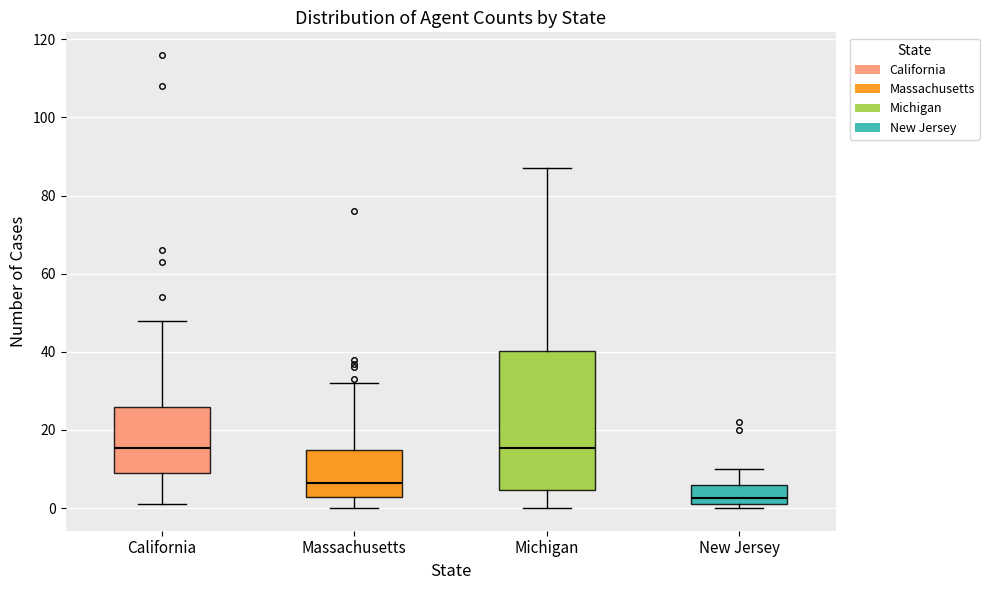

Reading left to right, read every box against the y-axis: the position of its median line, the range the box covers, and the ends of its whiskers. The values are not printed on the chart, so give them approximately, as read against the axis.

California: median 16, box 10 to 26, whiskers 2 to 48
Massachusetts: median 6, box 2 to 14, whiskers 0 to 32
Michigan: median 16, box 4 to 40, whiskers 0 to 88
New Jersey: median 2 (just above the box's lower edge), box 2 to 6, whiskers 0 to 10